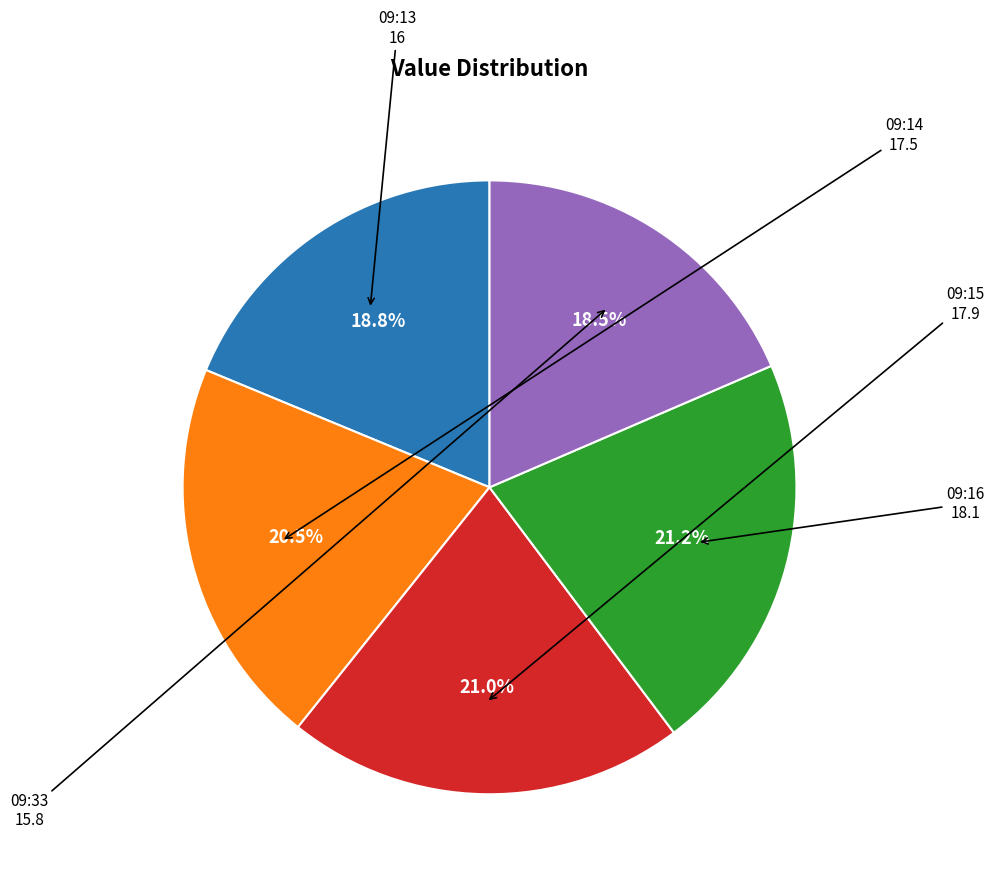

What is the ratio of the value at 09:16 to the value at 09:15?

1.0